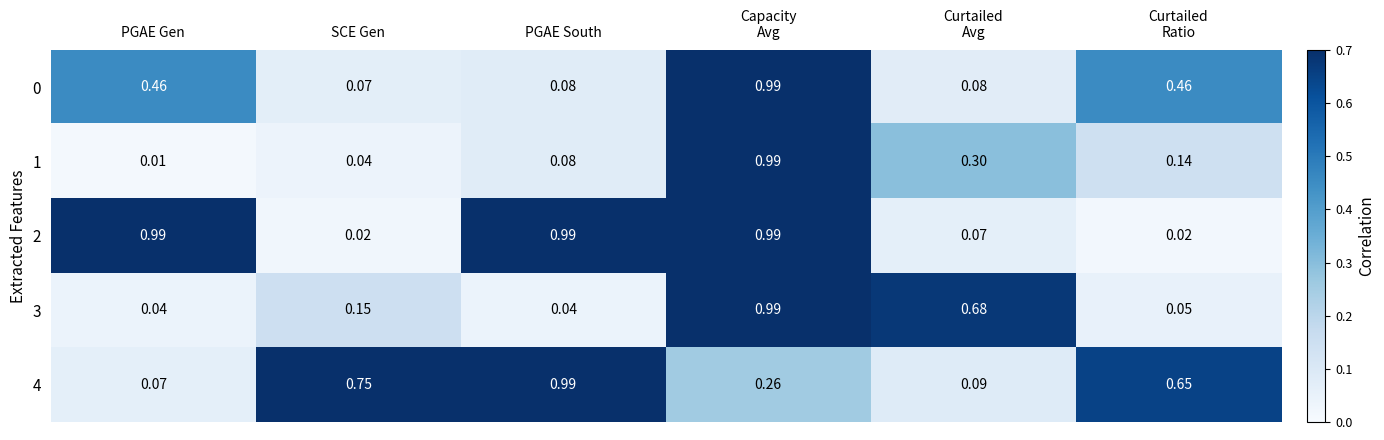

Which category has the lowest value in the 0 series?

SCE Gen